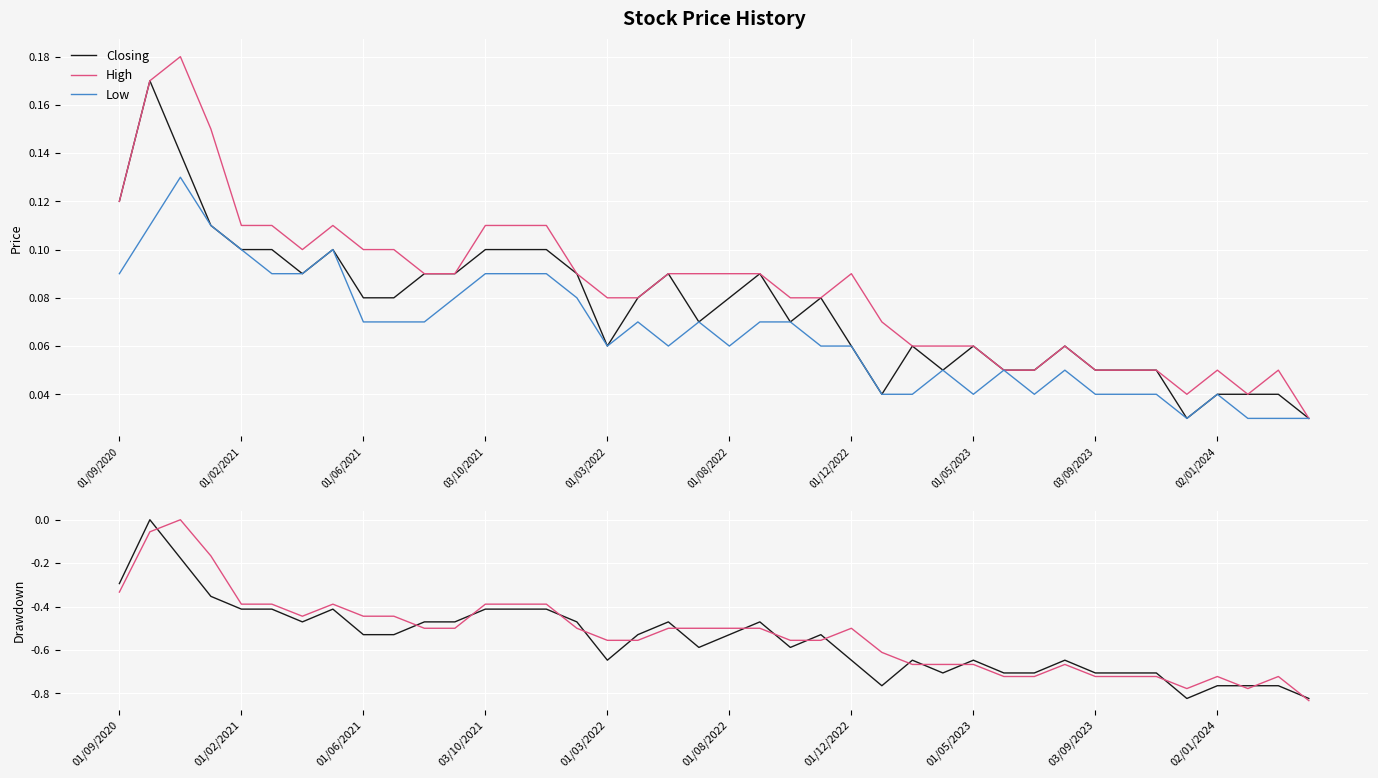

True or false: Closing and Low cross at least once.

False